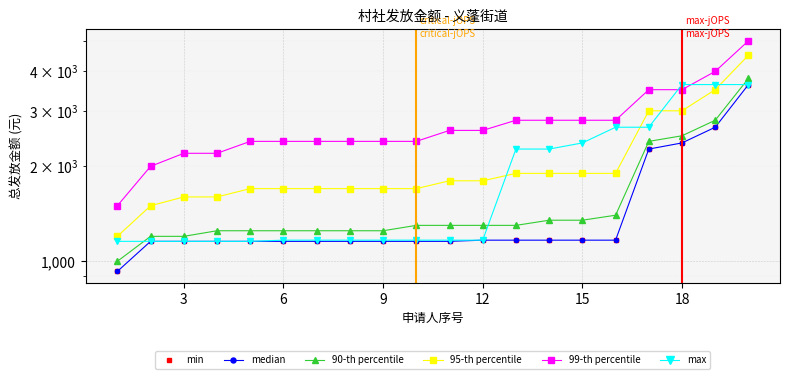

After their last crossing, which series has the higher values: 99-th percentile or max?

99-th percentile